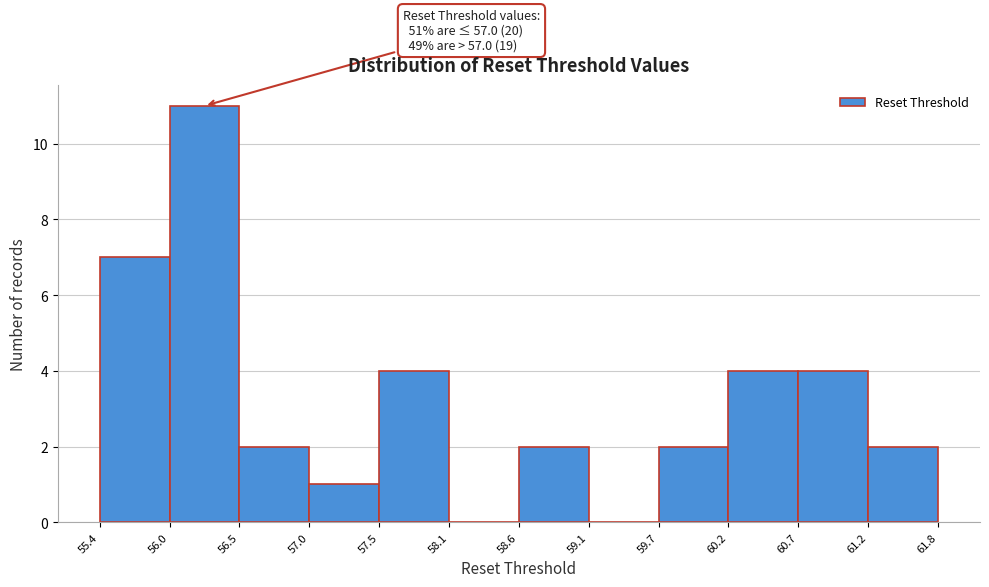

Which range on the x-axis has the tallest bar?

56.0 to 56.5